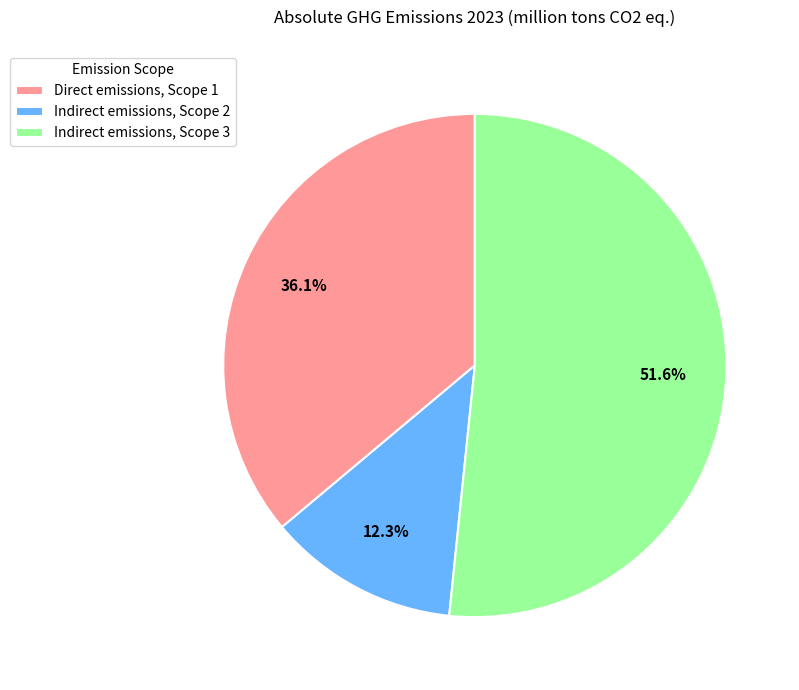

Which has a higher value, Indirect emissions, Scope 2 or Direct emissions, Scope 1?

Direct emissions, Scope 1